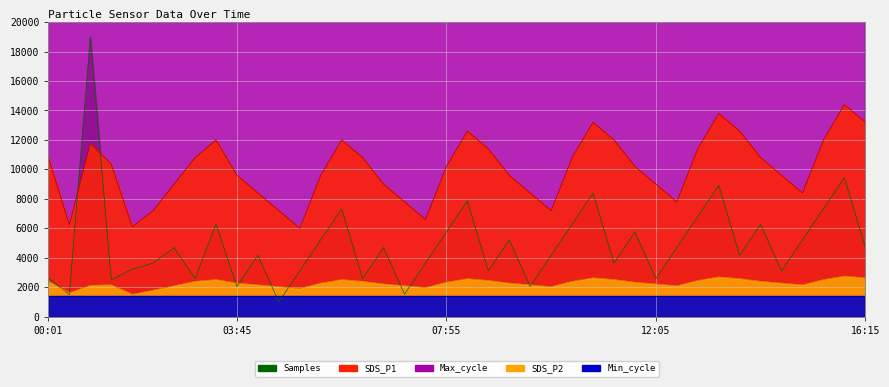

Where is the first local minimum for SDS_P2?

00:25